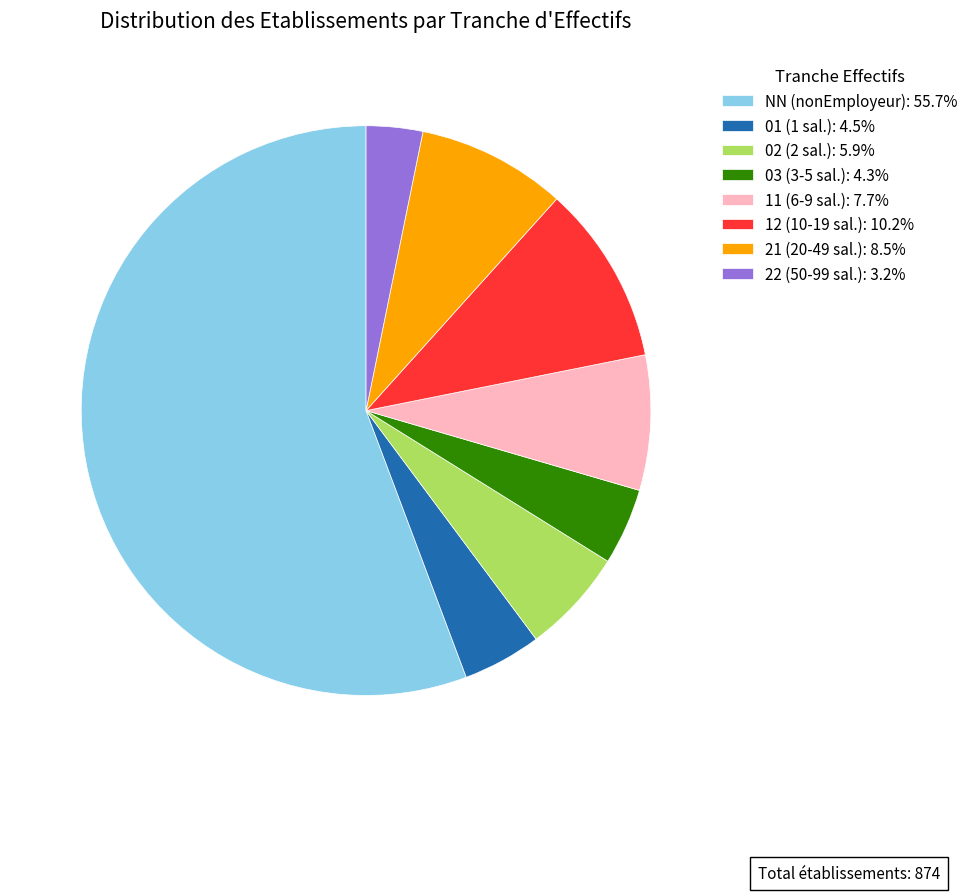

Approximately how many times larger is the value at NN (nonEmployeur): 55.7% compared to 01 (1 sal.): 4.5%?

12.5